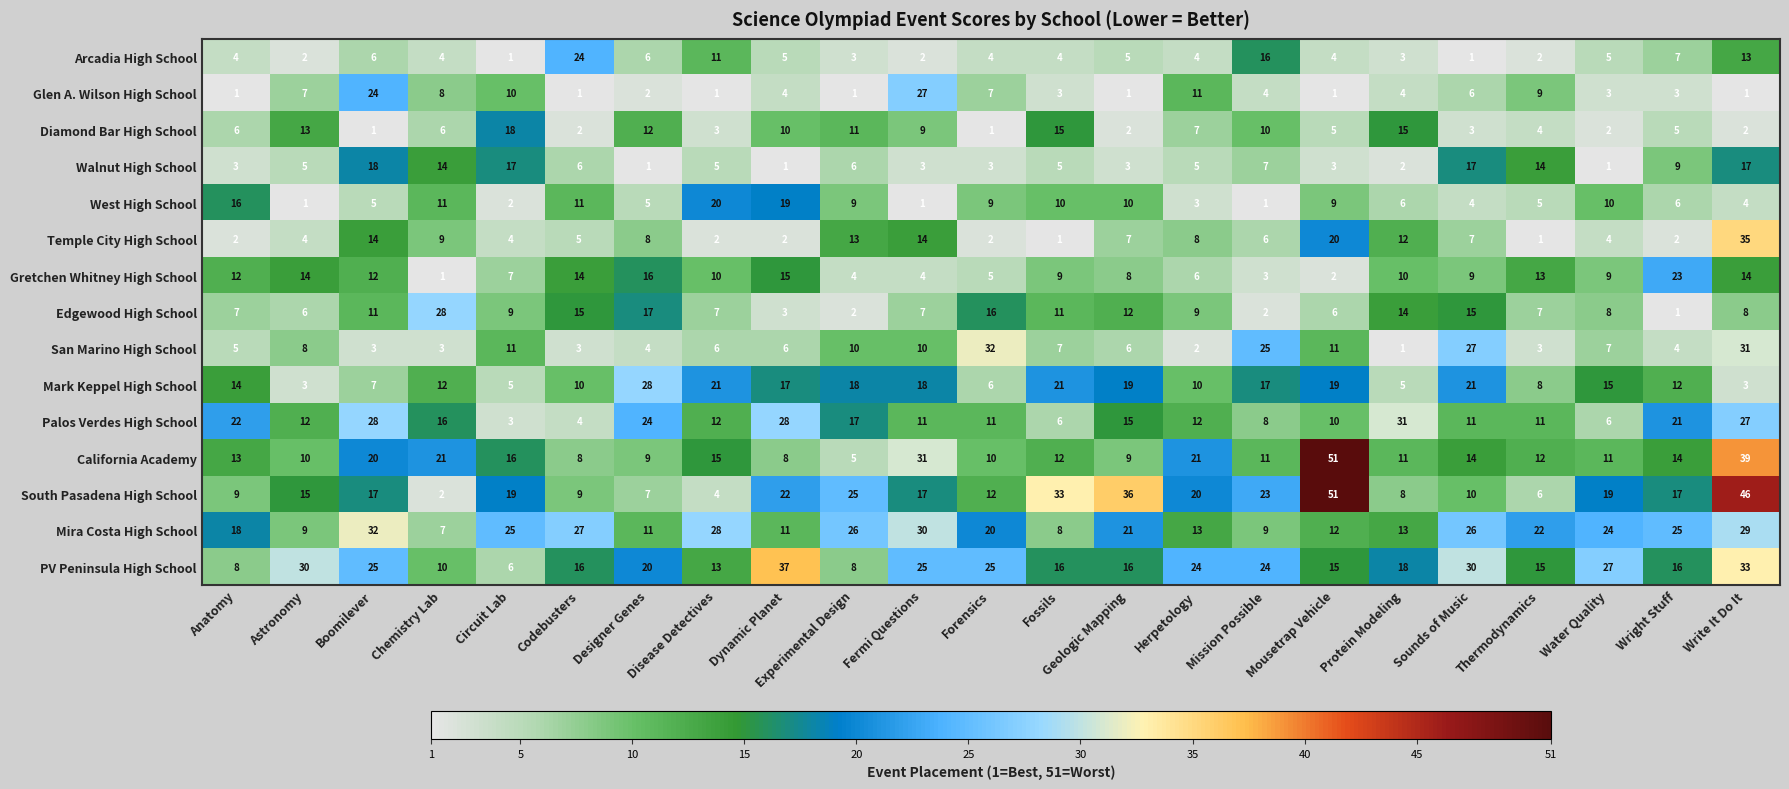

What is the spread (max minus min) of values at Boomilever?

31